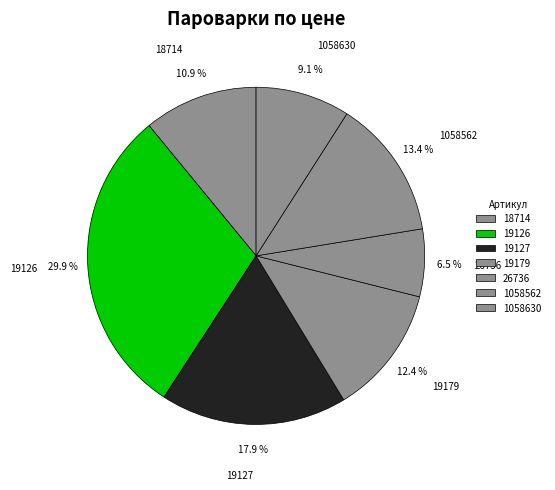

What percentage is NOT represented by 1058562?

86.6%